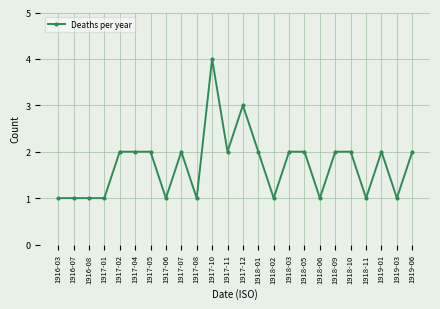

True or false: the data has more than 0 interior local peaks.

True